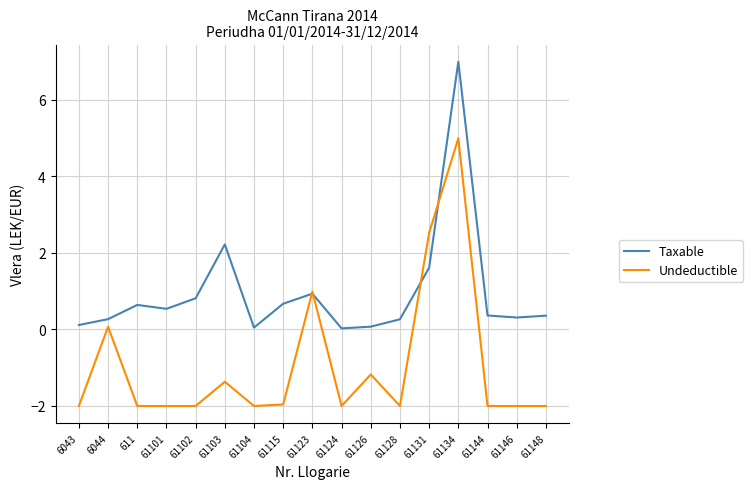

The value of Taxable at 61131 is 1.6. True or false?

True